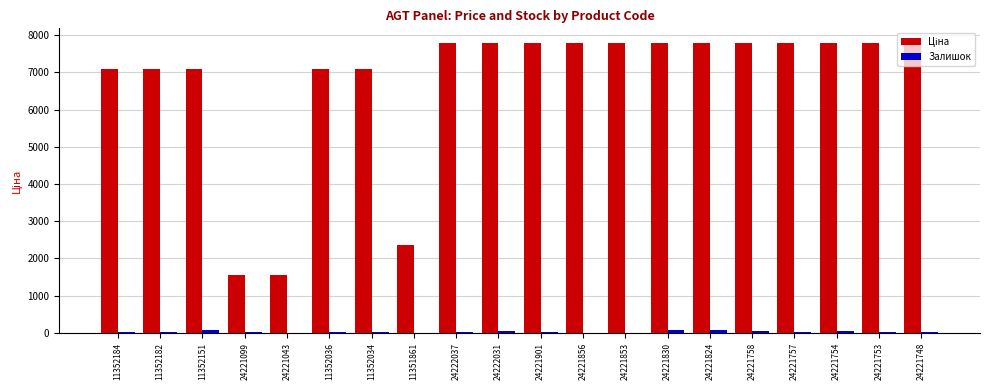

Count the number of data series in this chart.

2